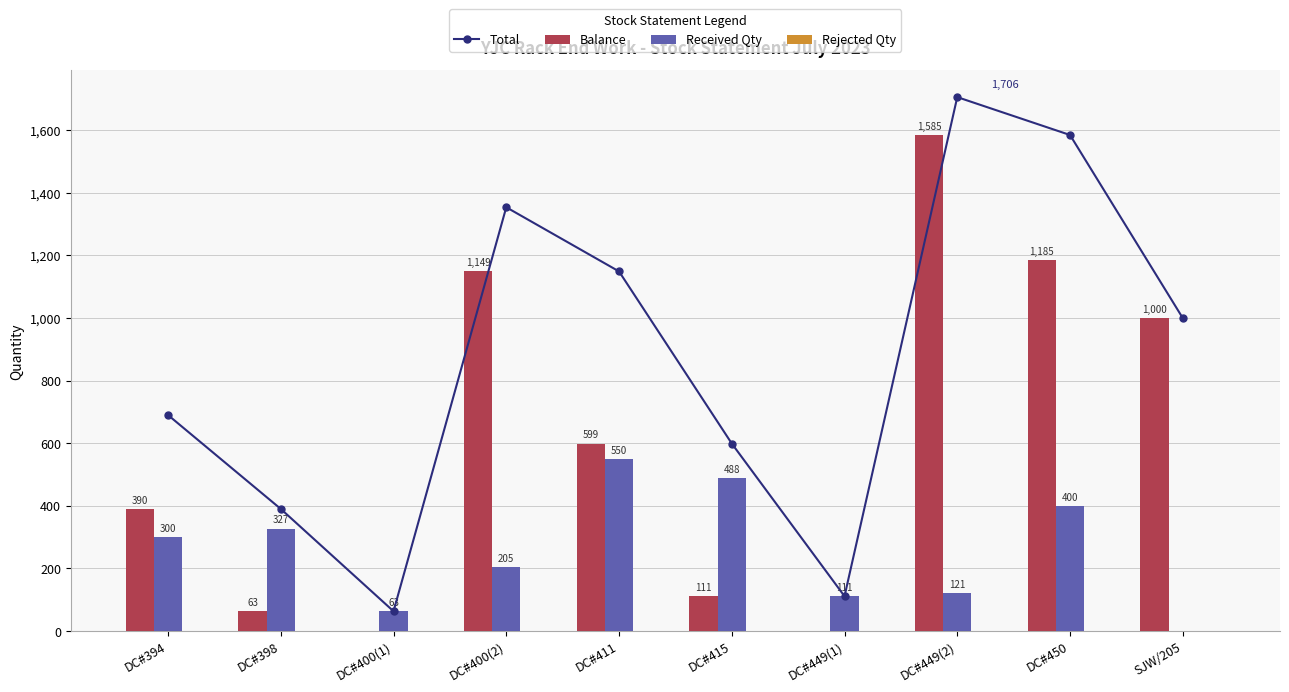

What is the sum of all Total values?

8647